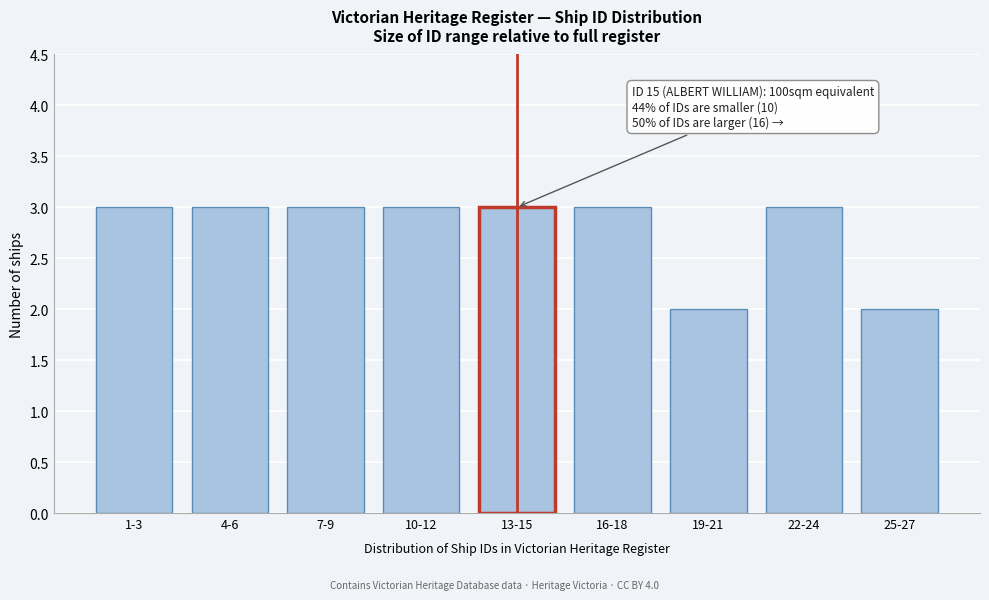

Reading left to right, list all the values displayed in this chart.

1-3=3	4-6=3	7-9=3	10-12=3	13-15=3	16-18=3	19-21=2	22-24=3	25-27=2